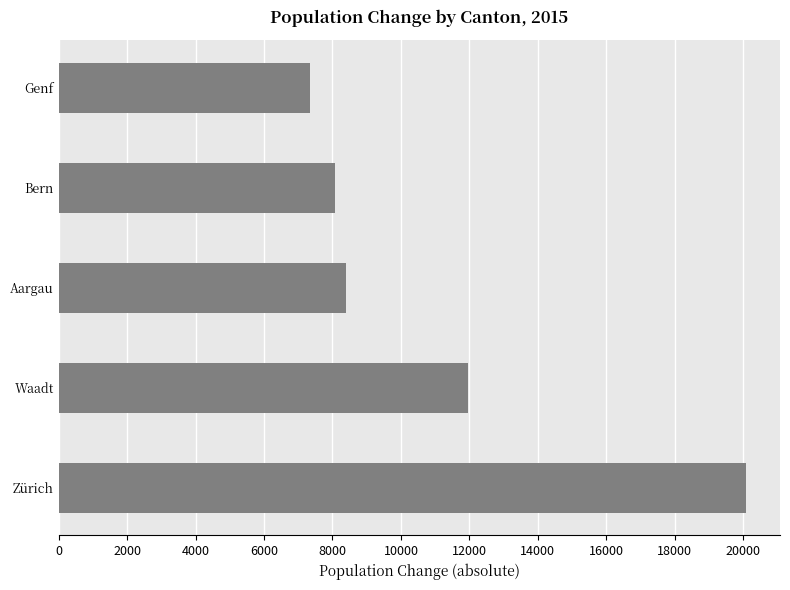

Are the bars horizontal?

Yes